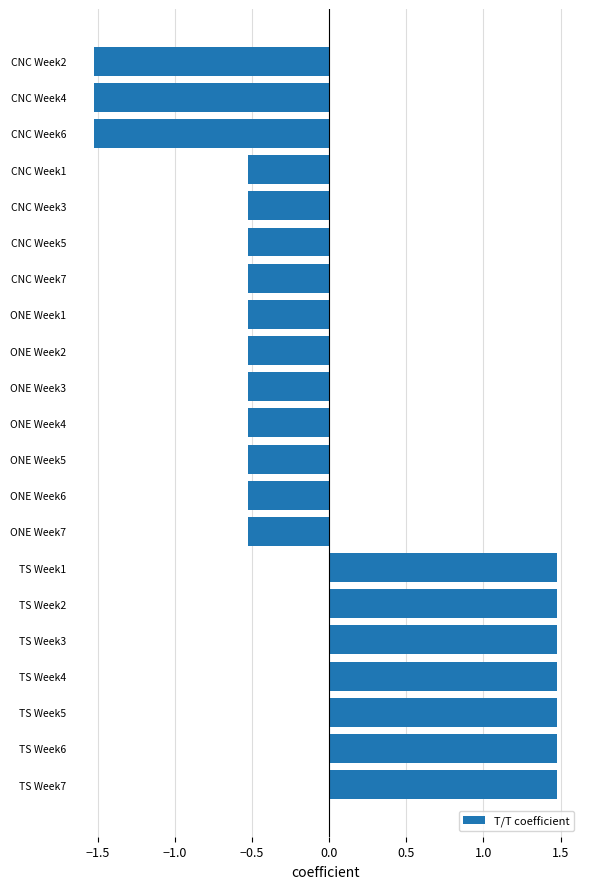

What is the minimum value shown in the chart?

-1.5